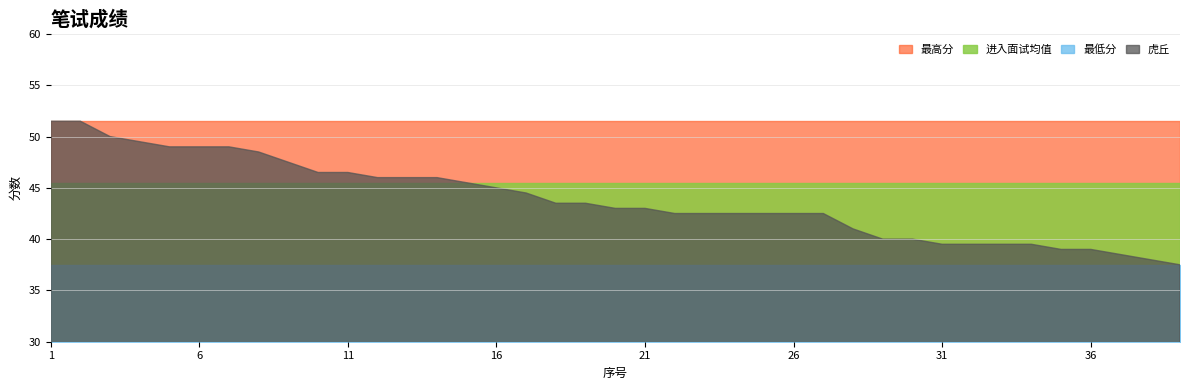

Which series has the largest total across all categories?

最高分